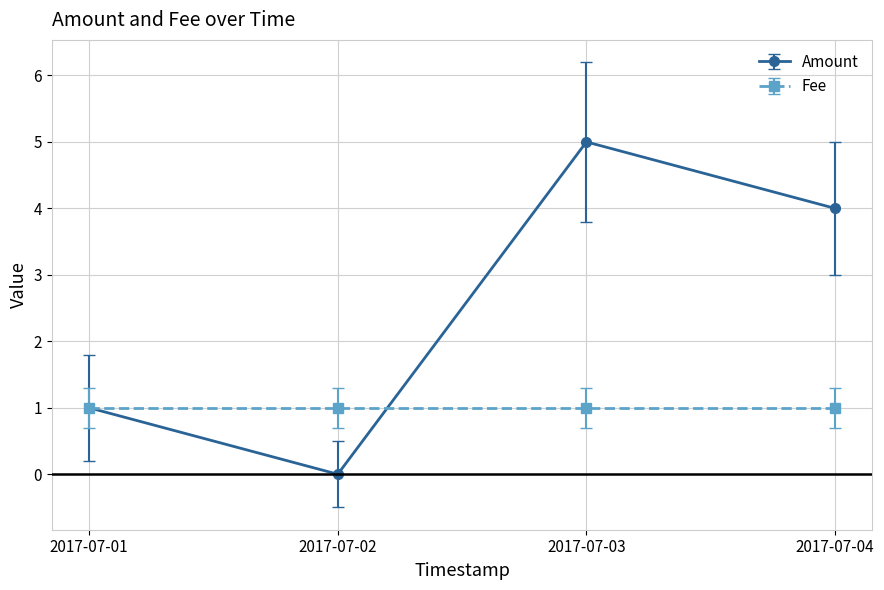

True or false: Amount has a value of 3 at 2017-07-02.

False